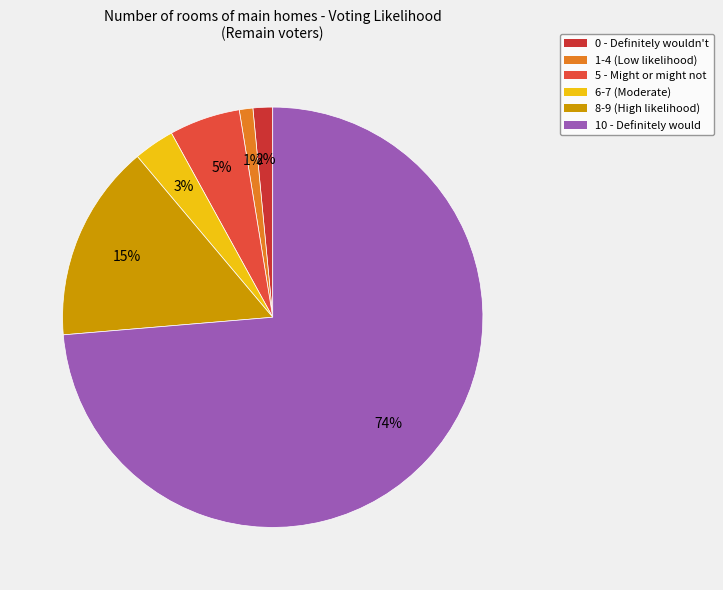

To the nearest percent, what is the difference between the largest and smallest slice percentages?

73%